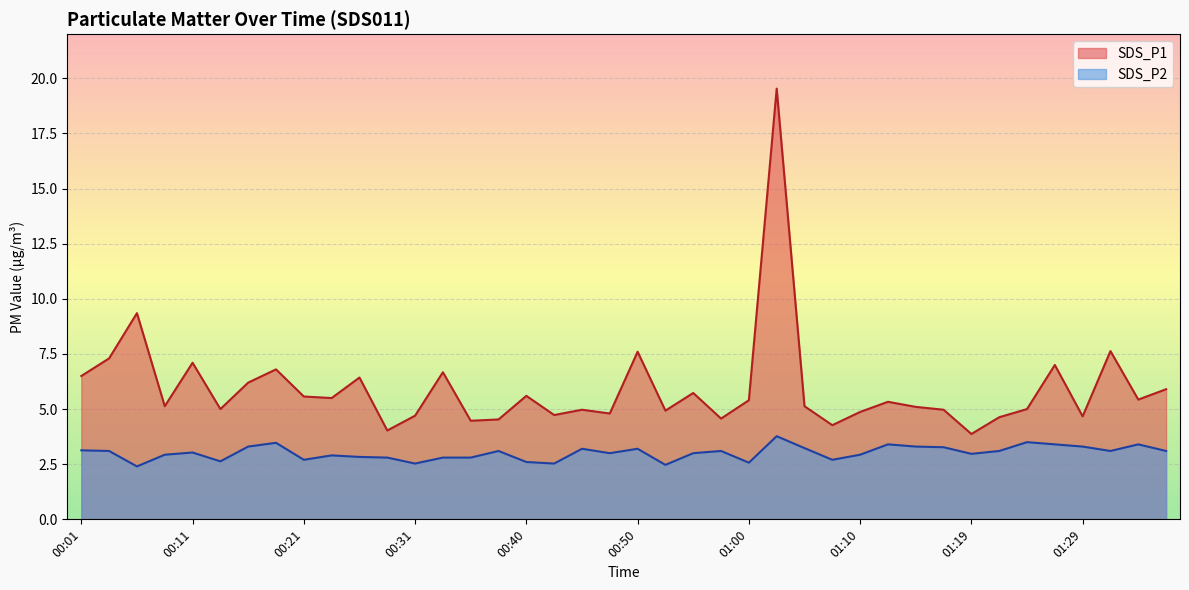

How many lines are shown in the chart?

2